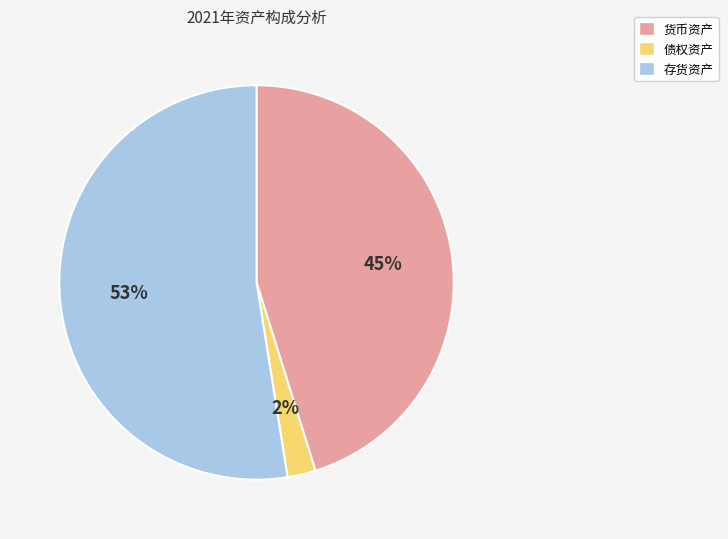

Does 存货资产 represent more than half of the total?

Yes